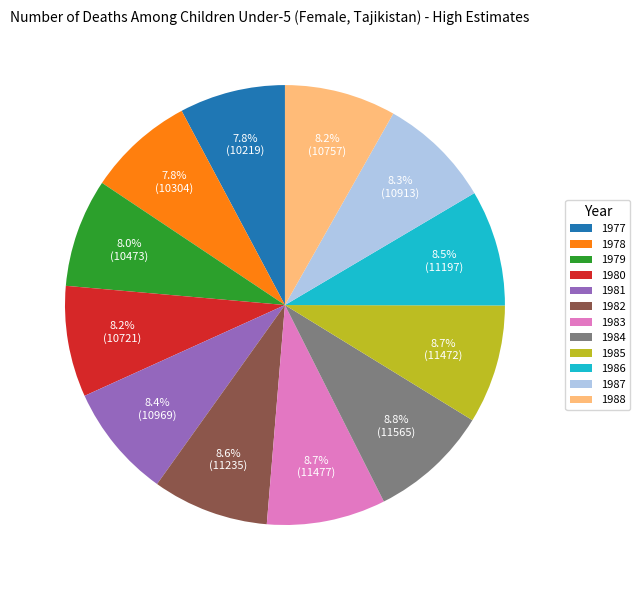

Approximately how many times larger is the value at 1982 compared to 1977?

1.1